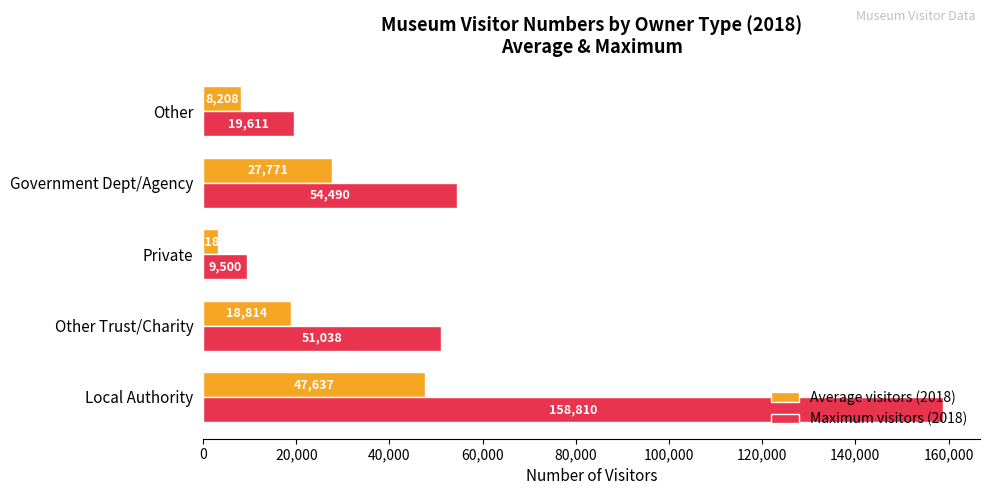

What are all the series names shown in the legend?

Average visitors (2018), Maximum visitors (2018)